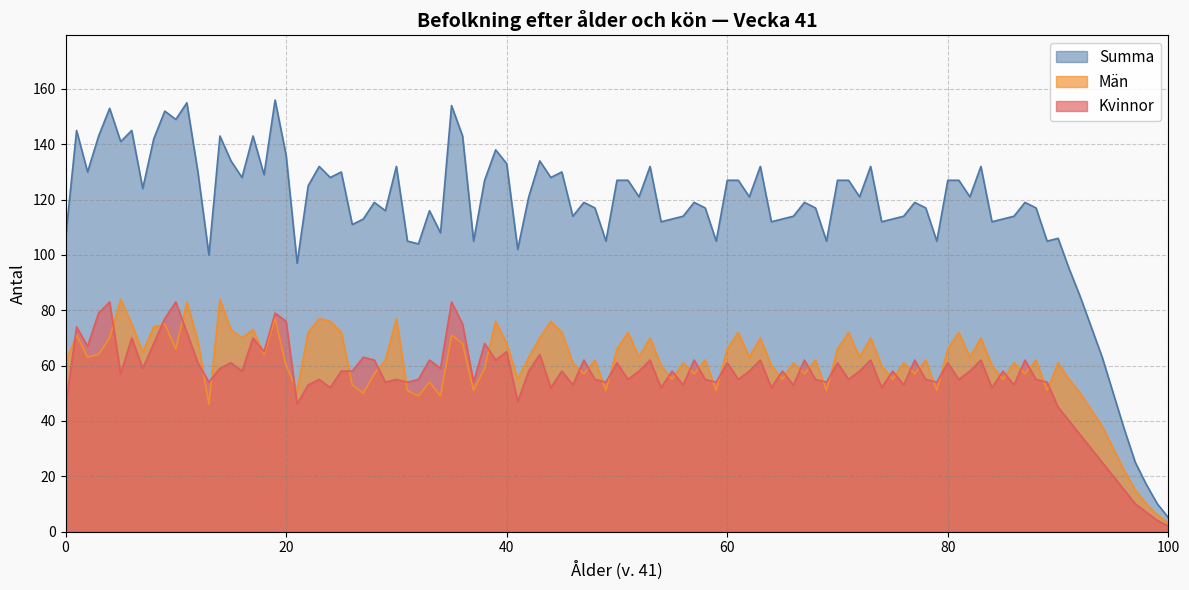

What is the total value across all series at 45?

256